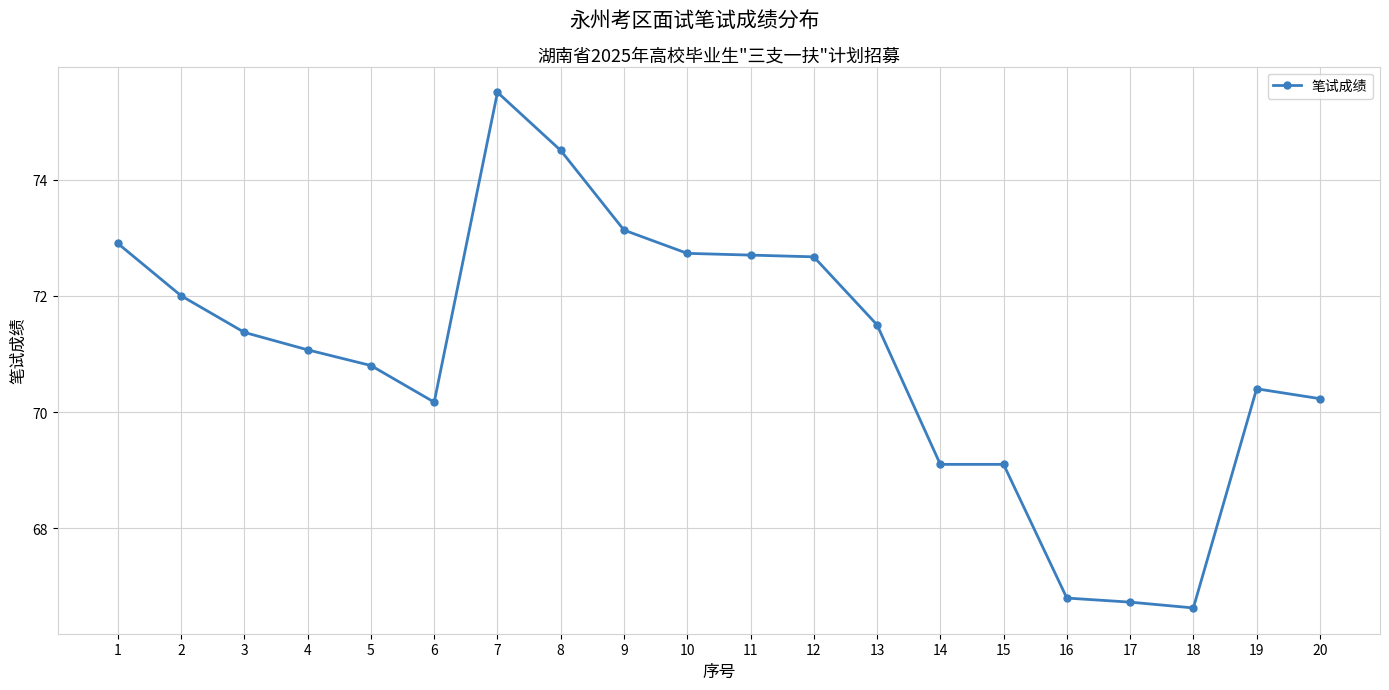

The chart shows a value of 72.7 at 10. True or false?

True